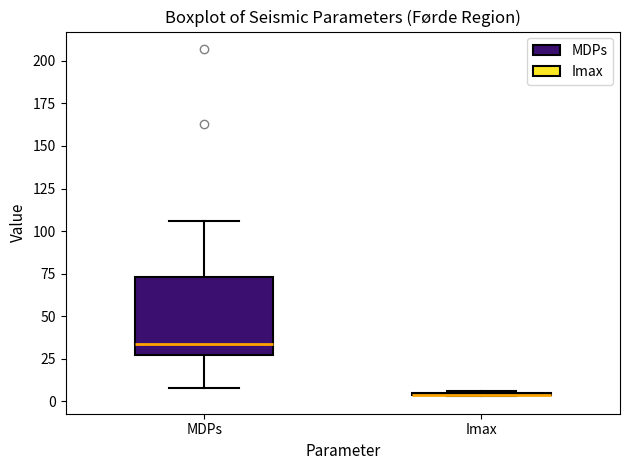

Comparing the boxes themselves (not the whiskers), which one is the tallest?

MDPs